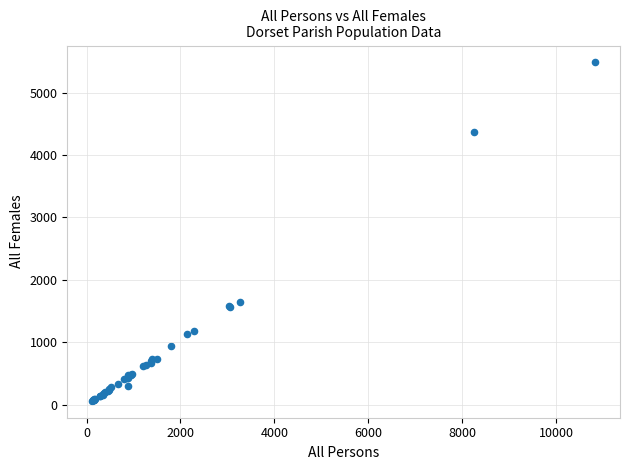

What Y value in the scatter plot is closest to 2773?

1653